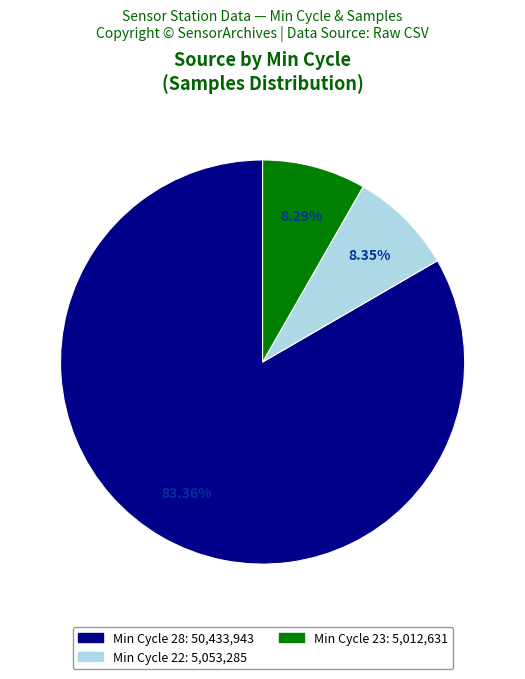

Is there any slice that represents more than half of the pie?

Yes